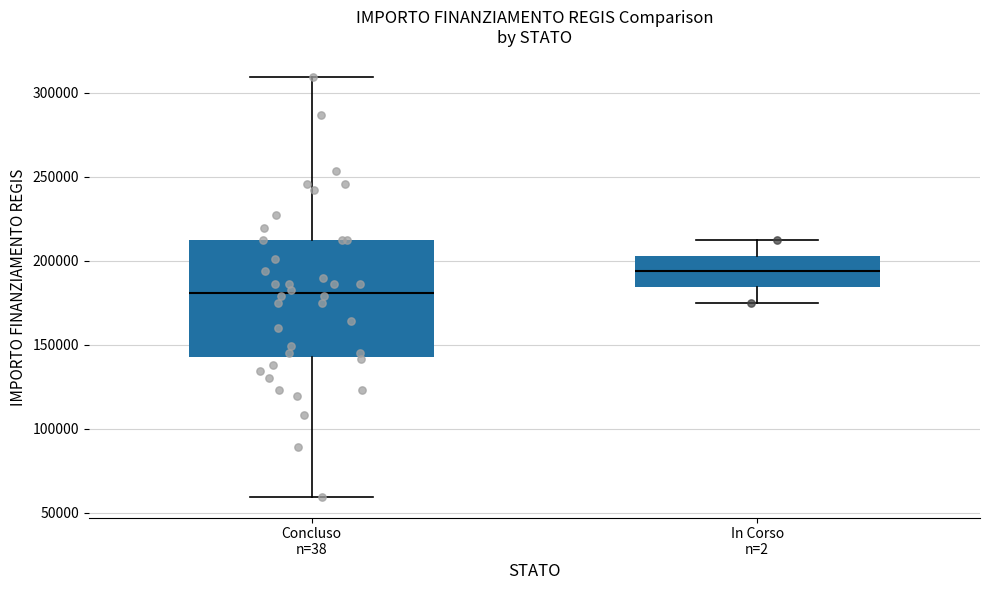

Reading left to right, read every box against the y-axis: the position of its median line, the range the box covers, and the ends of its whiskers. The values are not printed on the chart, so give them approximately, as read against the axis.

Concluso n=38: median 180000, box 145000 to 210000, whiskers 60000 to 310000
In Corso n=2: median 195000, box 185000 to 205000, whiskers 175000 to 210000